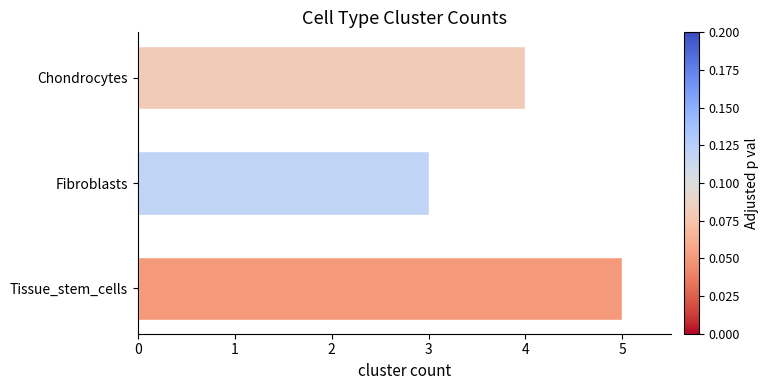

At which category does the chart reach its minimum across all series?

Fibroblasts